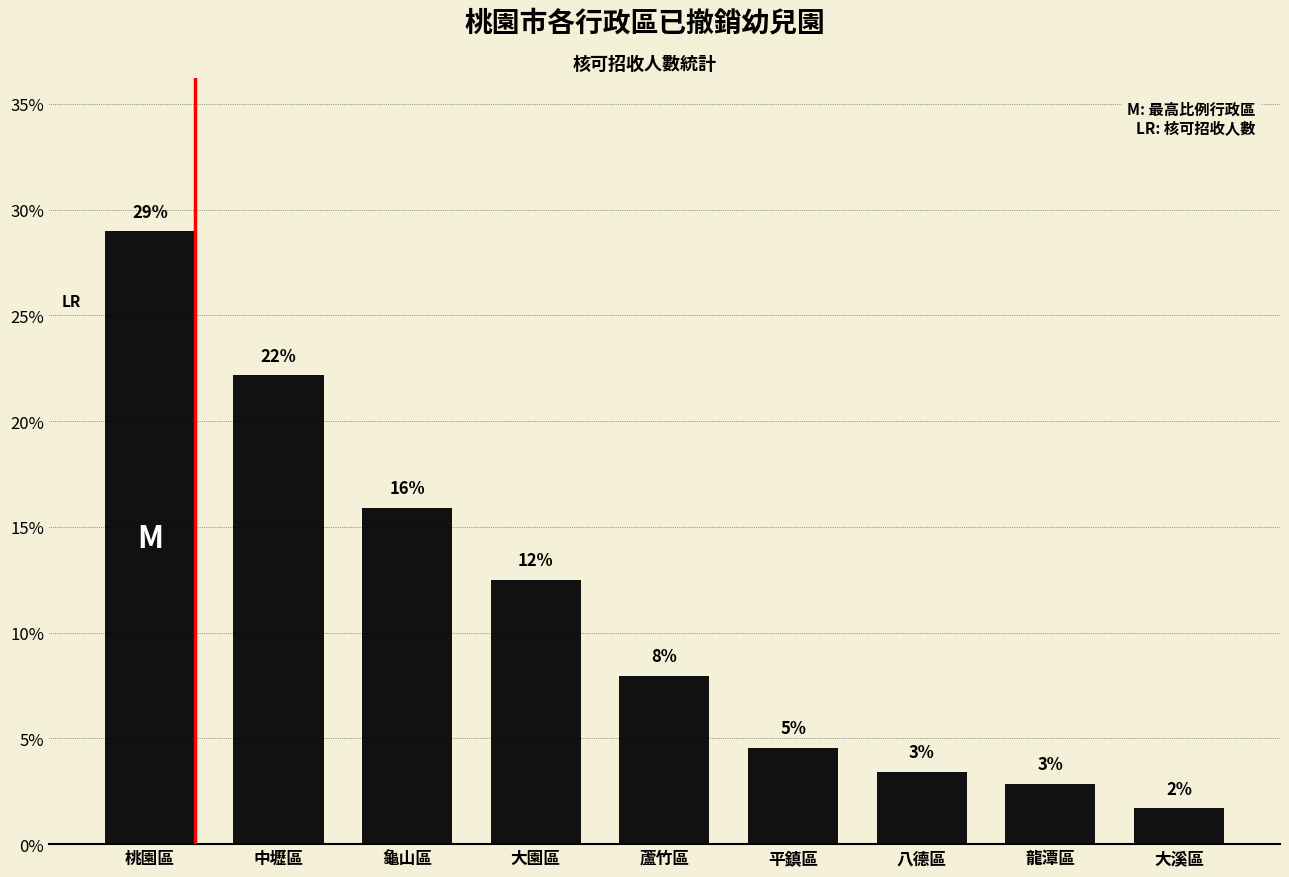

List the labels in order of value, largest first.

桃園區, 中壢區, 龜山區, 大園區, 蘆竹區, 平鎮區, 八德區, 龍潭區, 大溪區